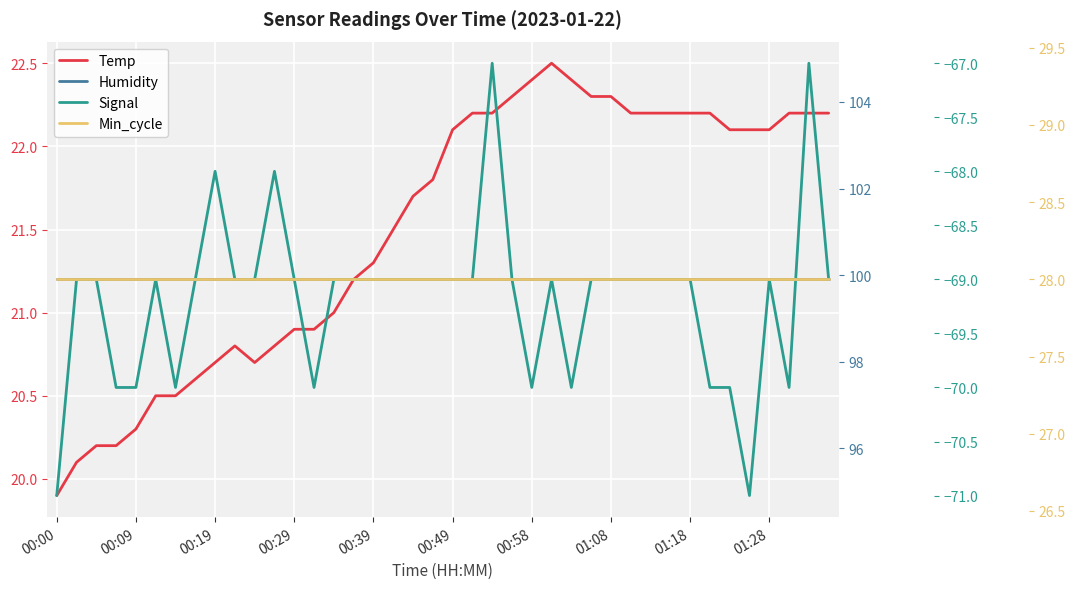

The value of Min_cycle at 15 is 12.6. True or false?

False